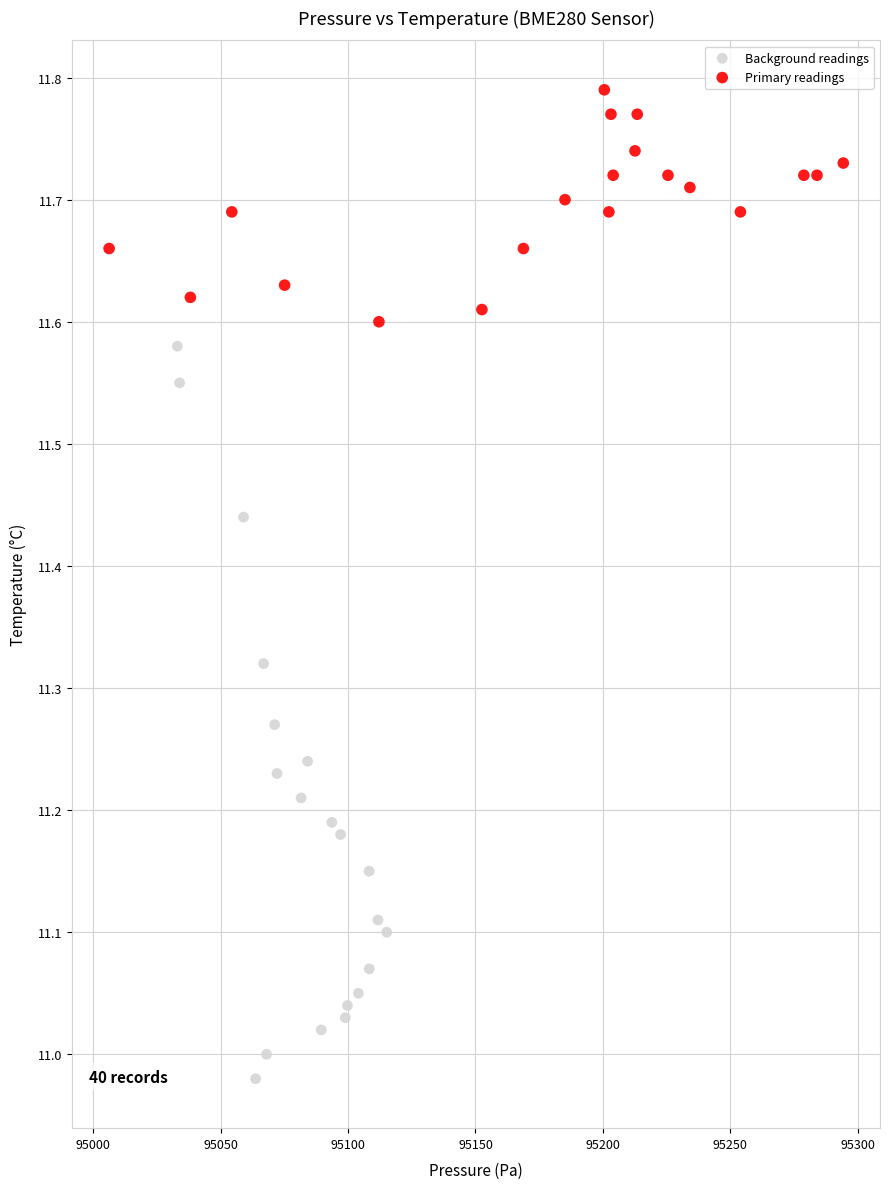

Which series contains the lowest Y value?

Background readings